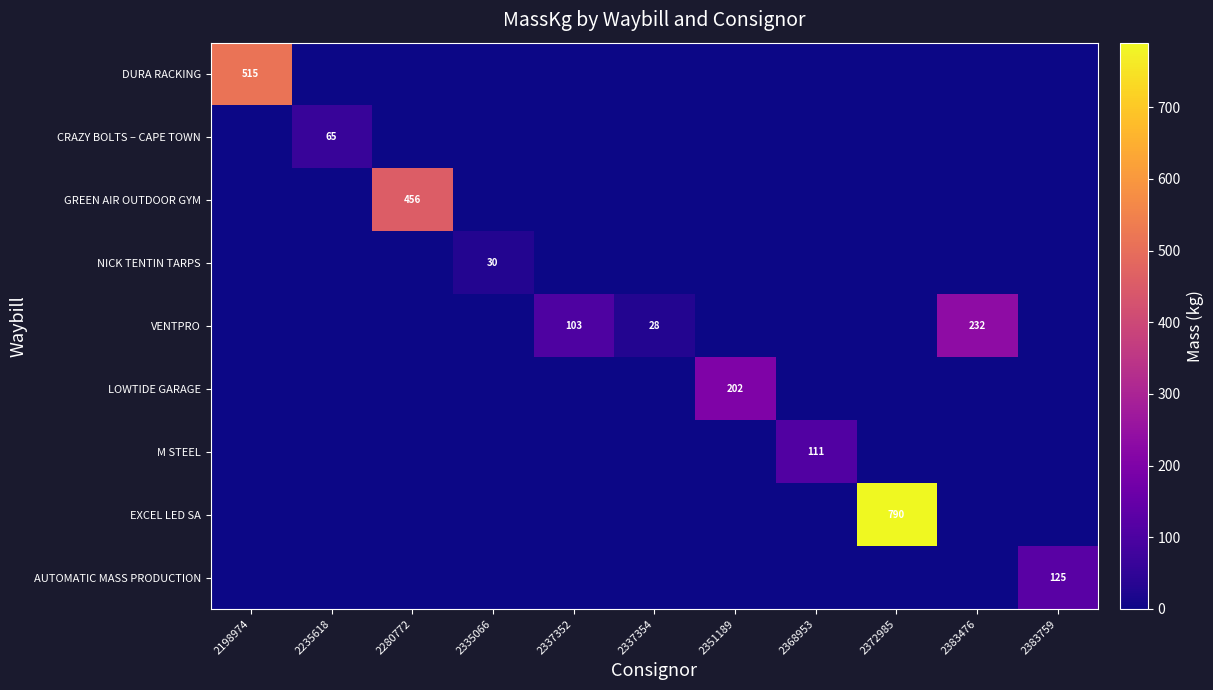

The AUTOMATIC MASS PRODUCTION series shows 125 at 2383759. True or false?

True